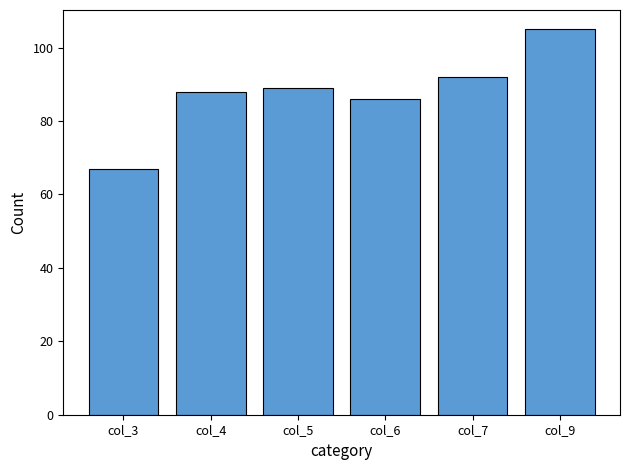

List the labels in order of value, smallest first.

col_3, col_6, col_4, col_5, col_7, col_9